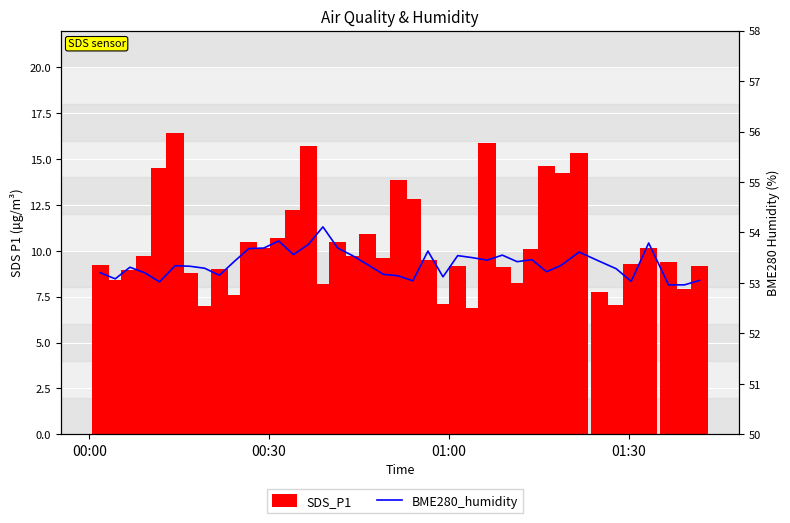

Reading left to right, list all the values displayed in this chart.

SDS_P1: 9.2	8.4	9.0	9.7	14.5	16.4	8.8	7.0	9.0	7.6	10.5	10.2	10.7	12.2	15.7	8.2	10.5	9.7	10.9	9.6	13.8	12.8	9.5	7.1	9.2	6.9	15.9	9.1	8.3	10.1	14.6	14.2	15.3	7.7	7.0	9.3	10.2	9.4	7.9	9.2
BME280_humidity: 53.2	53.1	53.3	53.2	53.0	53.3	53.3	53.3	53.1	53.4	53.7	53.7	53.8	53.6	53.8	54.1	53.7	53.5	53.4	53.2	53.1	53.0	53.6	53.1	53.5	53.5	53.5	53.5	53.4	53.5	53.2	53.4	53.6	53.4	53.3	53.0	53.8	53.0	53.0	53.0